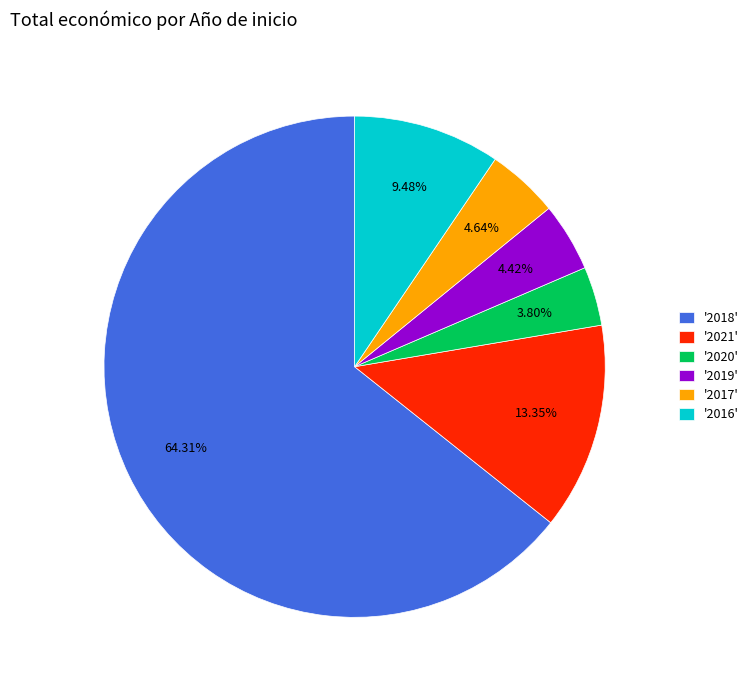

Do '2020' and '2018' together represent more than half of the pie?

Yes